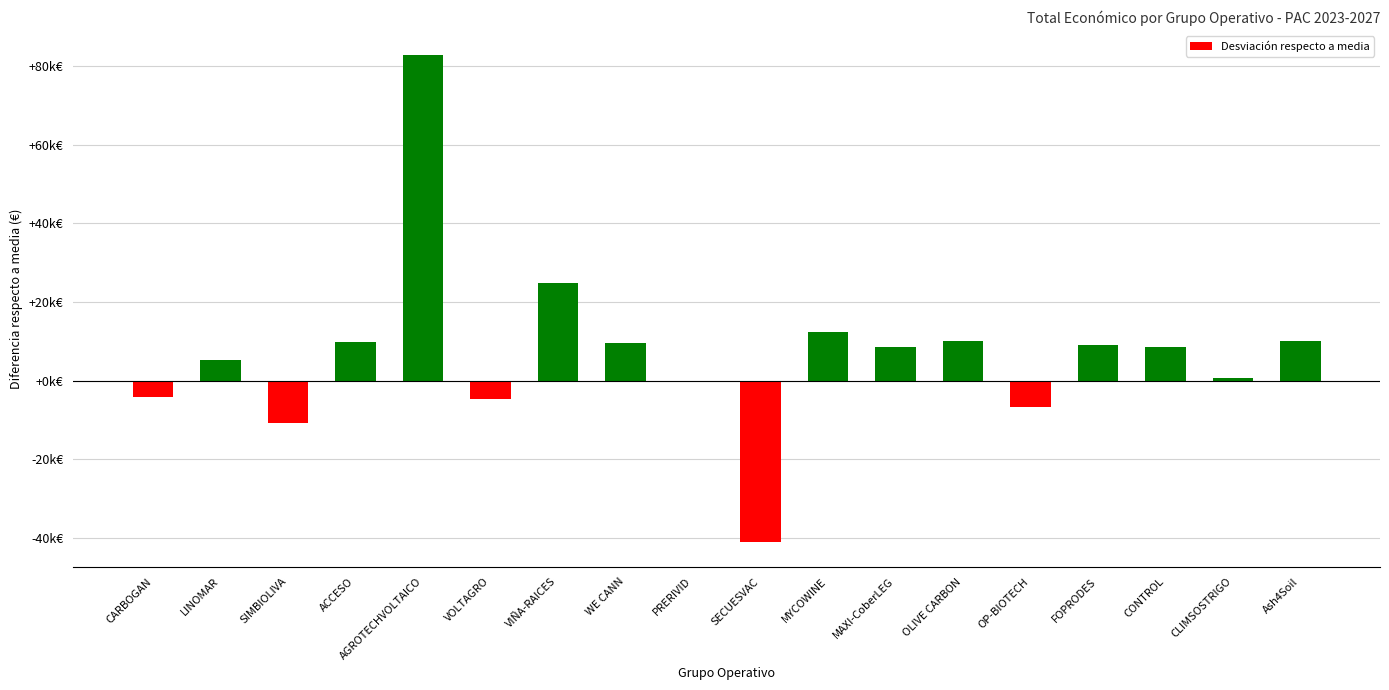

Reading left to right, extract all data points from this chart.

-4086	5173	-10848	9779	82807	-4540	24907	9584	-269	-41111	12295	8609	9992	-6777	9211	8597	712	10000